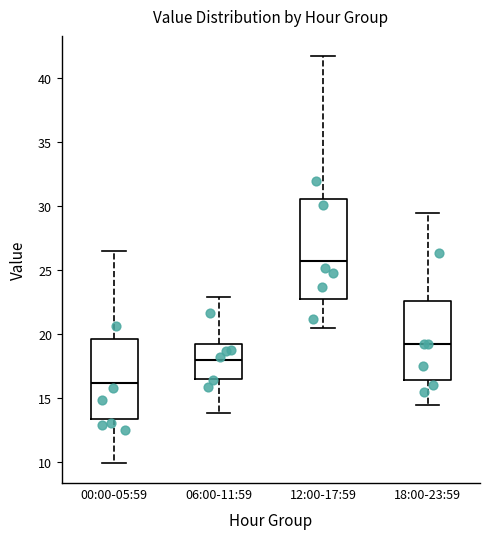

Which box has the highest median line?

12:00-17:59